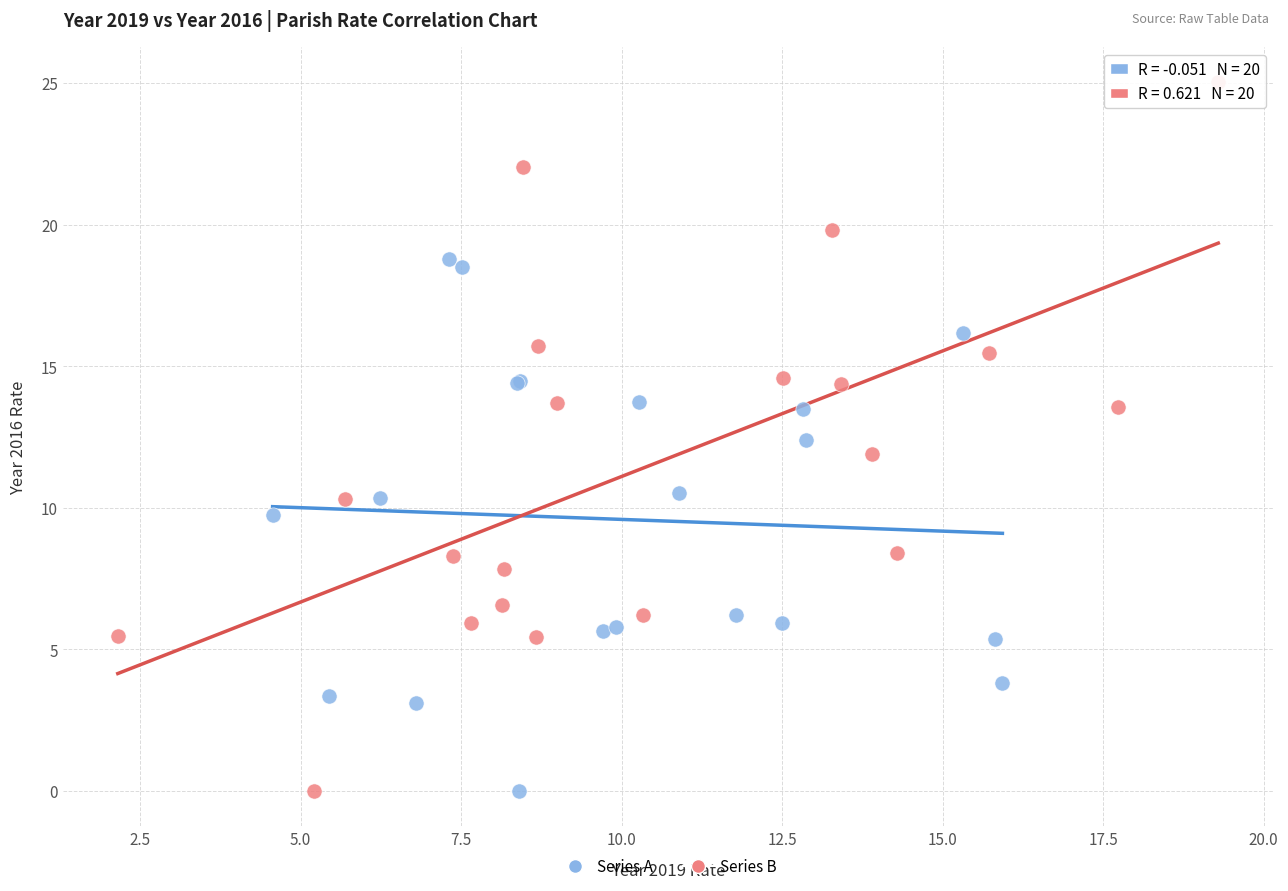

Which series has the widest spread of Y values?

Series B